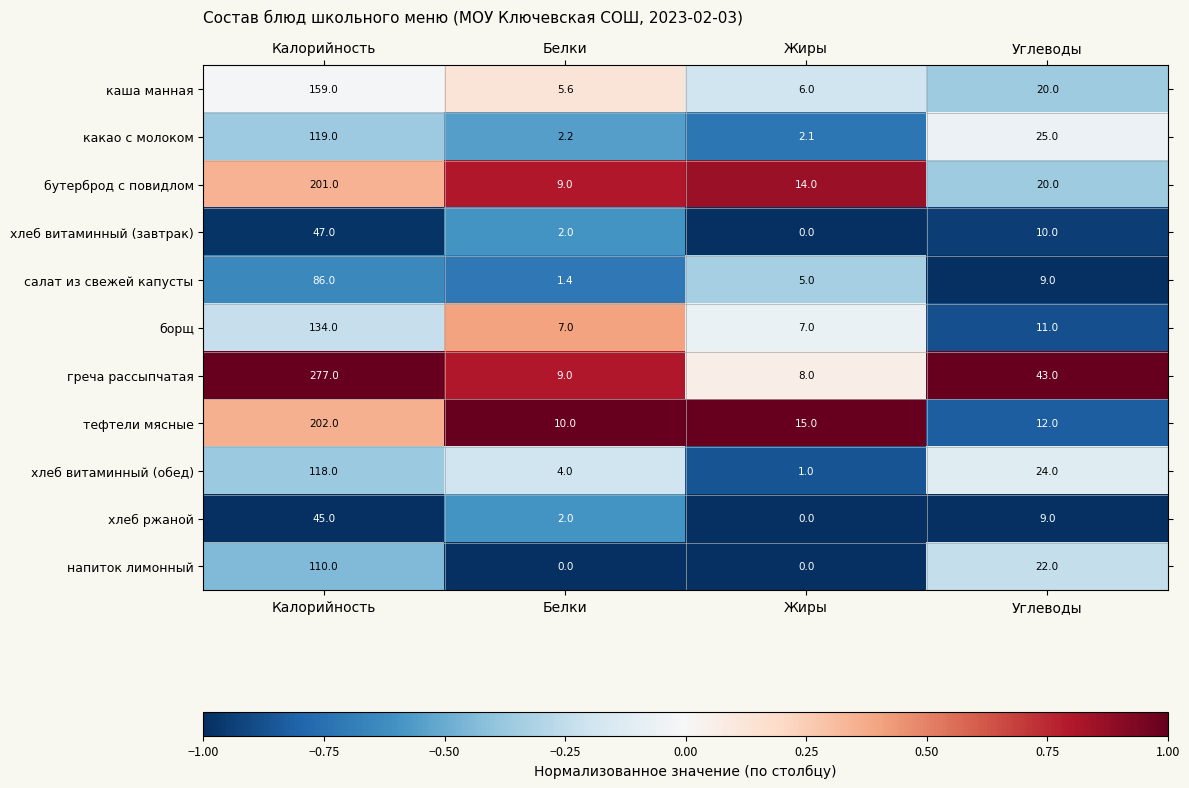

What is the difference between the maximum and minimum values in the каша манная series?

153.4